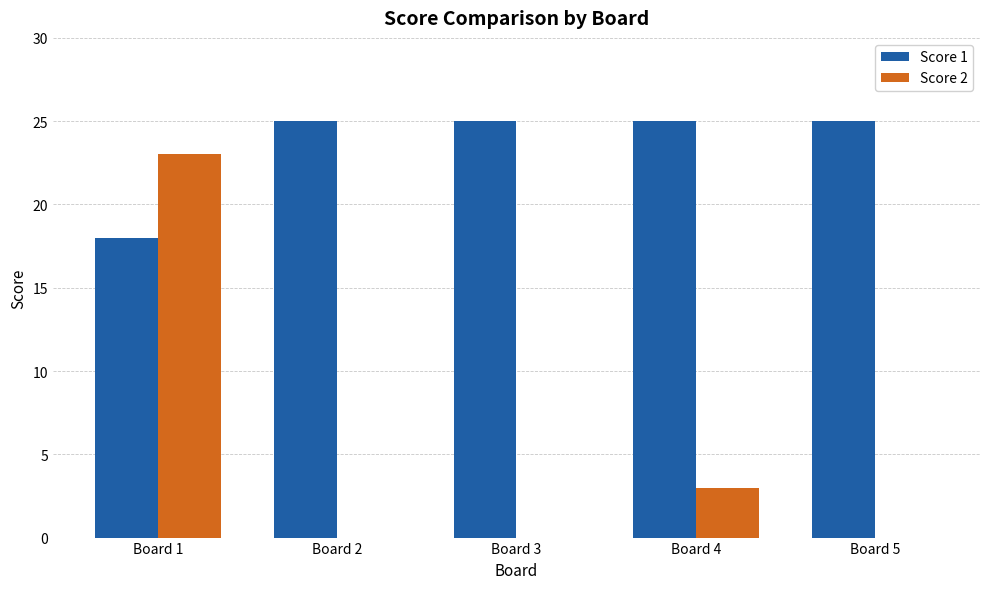

Reading left to right, extract all data points from this chart.

Score 1: 18	25	25	25	25
Score 2: 23	0	0	3	0